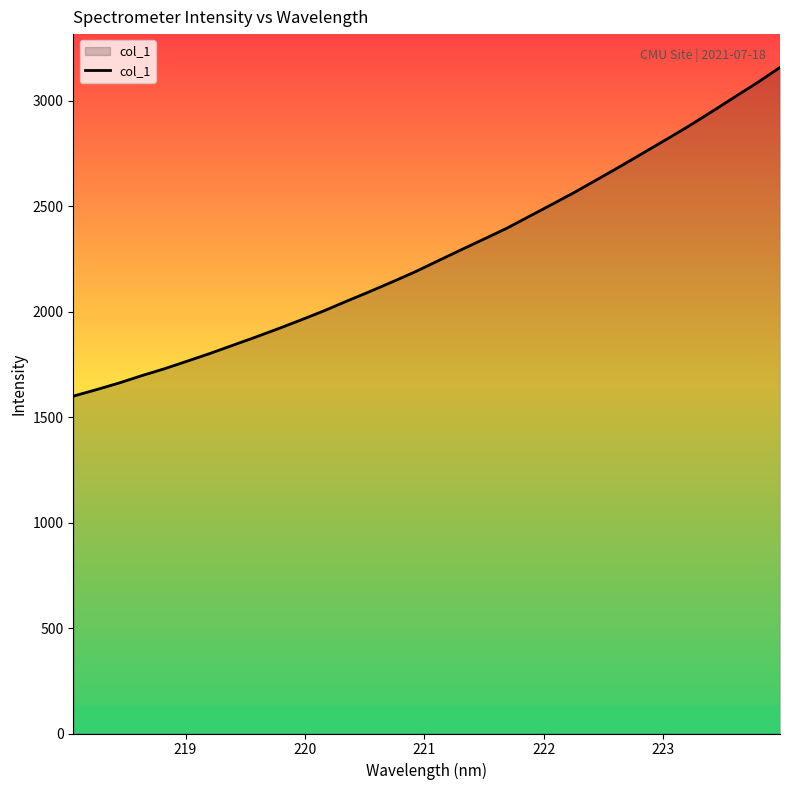

What is the difference between the maximum and minimum values?

1558.8